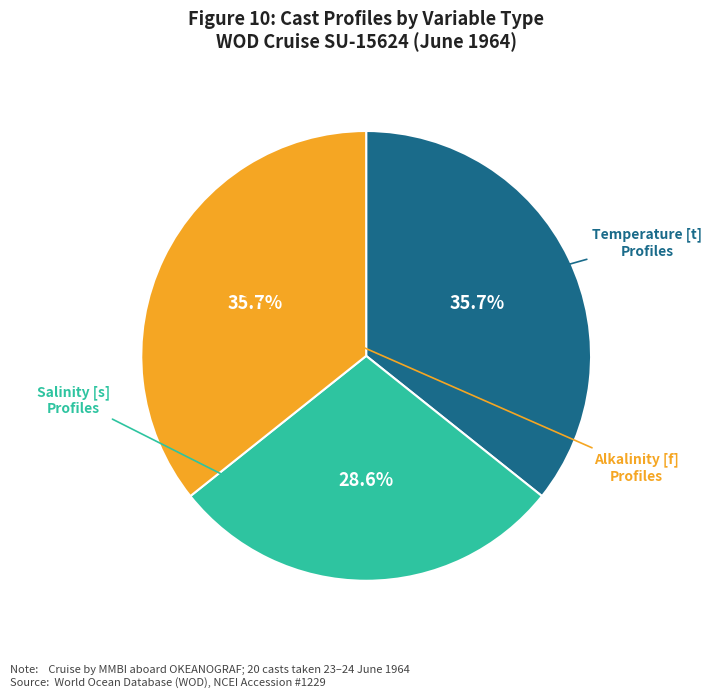

Count the number of slices in the pie.

3